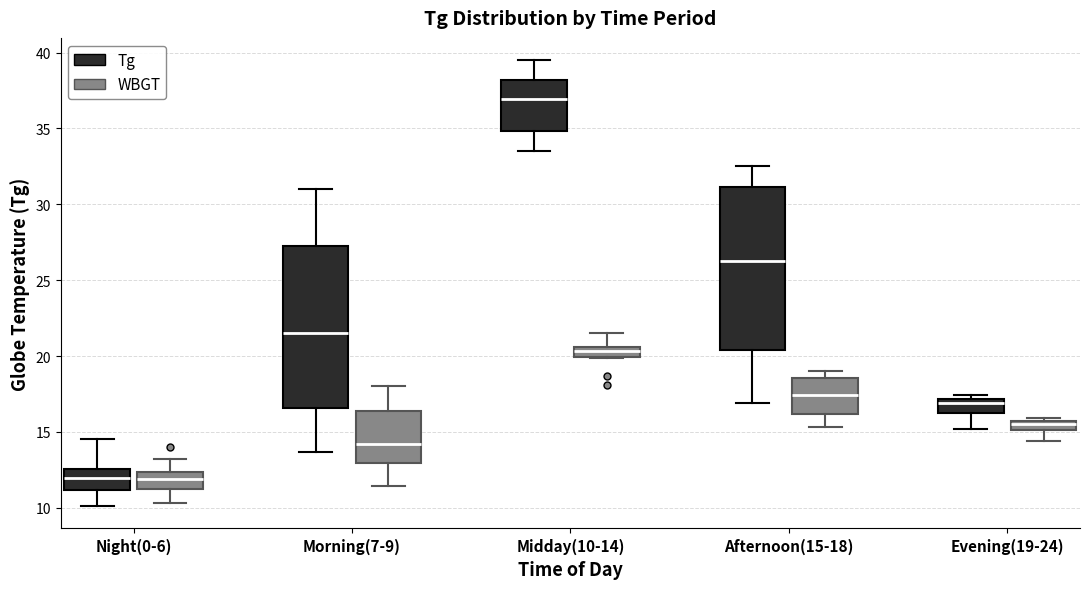

Where is the lower edge of the box for Midday(10-14) (WBGT) on the y-axis? The values are not printed on the chart, so give them approximately, as read against the axis.

20.0